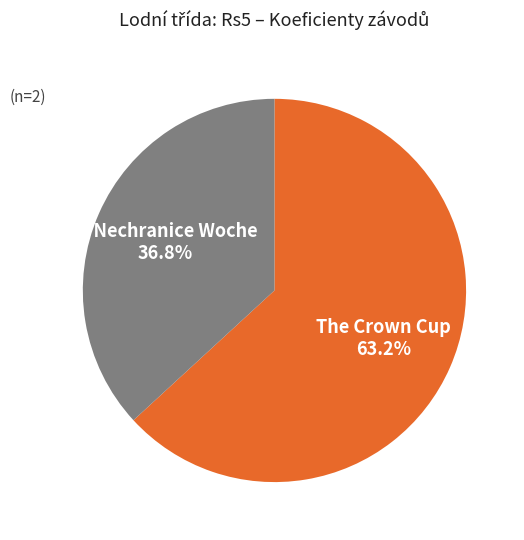

Does The Crown Cup represent more than half of the total?

Yes